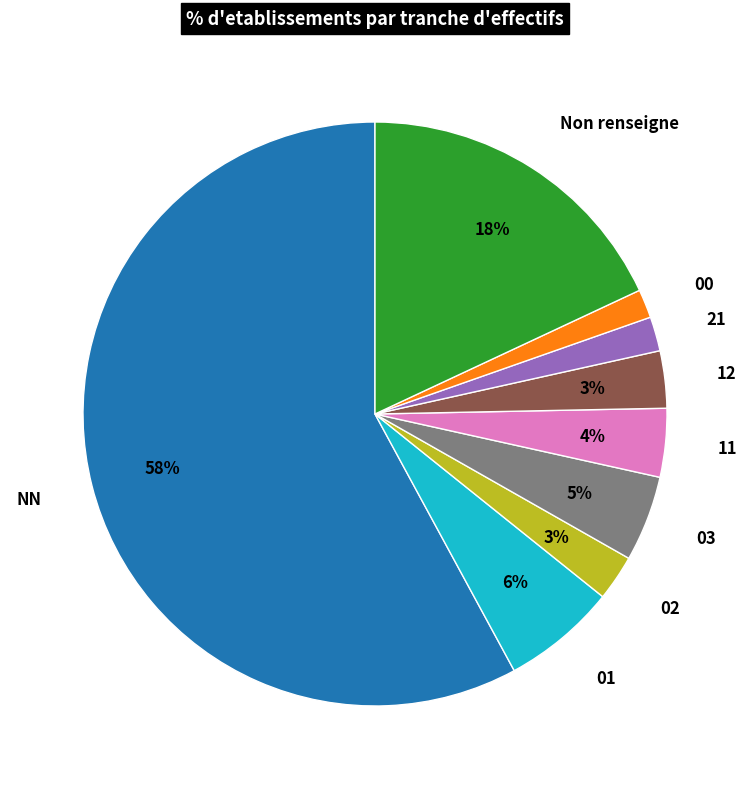

What is the largest slice in the pie chart?

NN